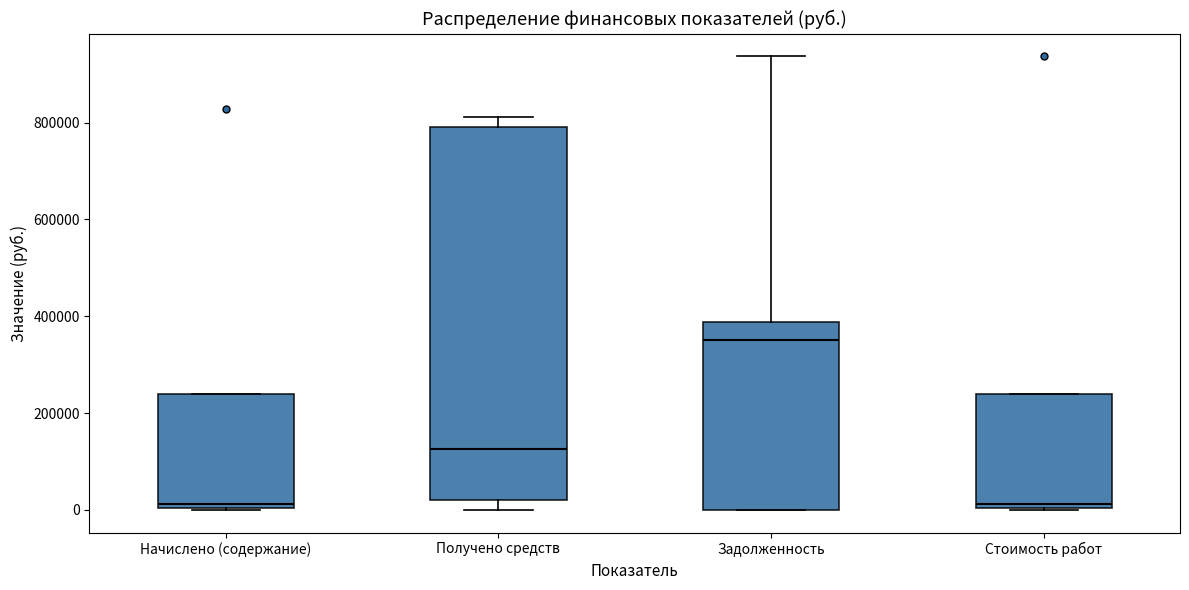

Reading left to right, read every box against the y-axis: the position of its median line, the range the box covers, and the ends of its whiskers. The values are not printed on the chart, so give them approximately, as read against the axis.

Начислено (содержание): median 20000, box 0 to 240000, whiskers 0 to 240000
Получено средств: median 120000, box 20000 to 800000, whiskers 0 to 820000
Задолженность: median 360000, box 0 to 380000, whiskers 0 to 940000
Стоимость работ: median 20000, box 0 to 240000, whiskers 0 to 240000